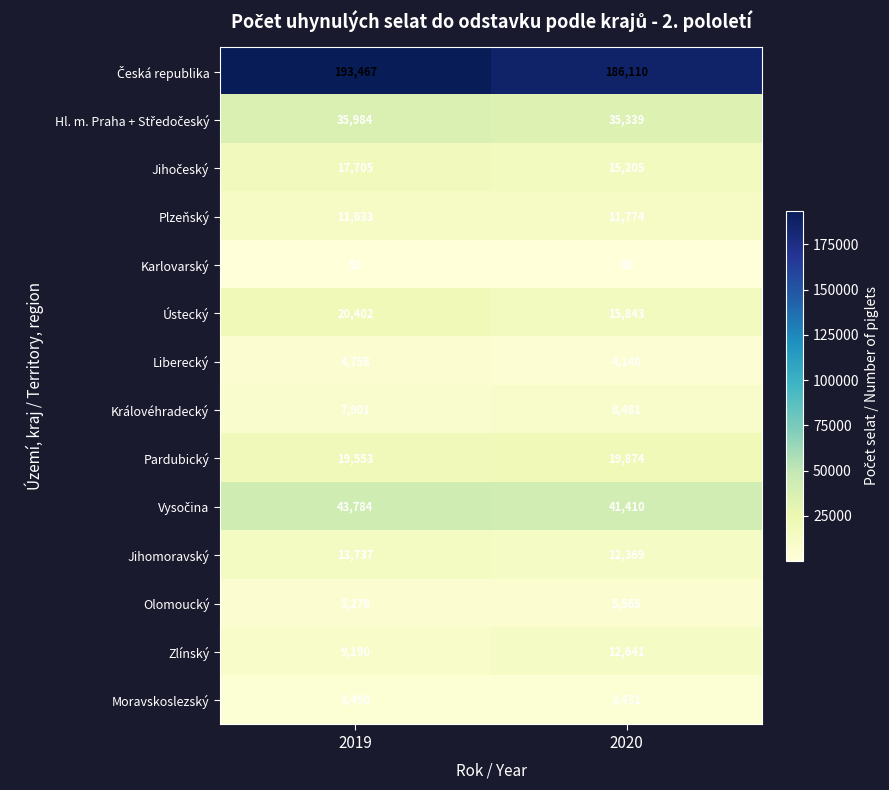

What is the difference between the Jihomoravský values at 2019 and 2020?

1368